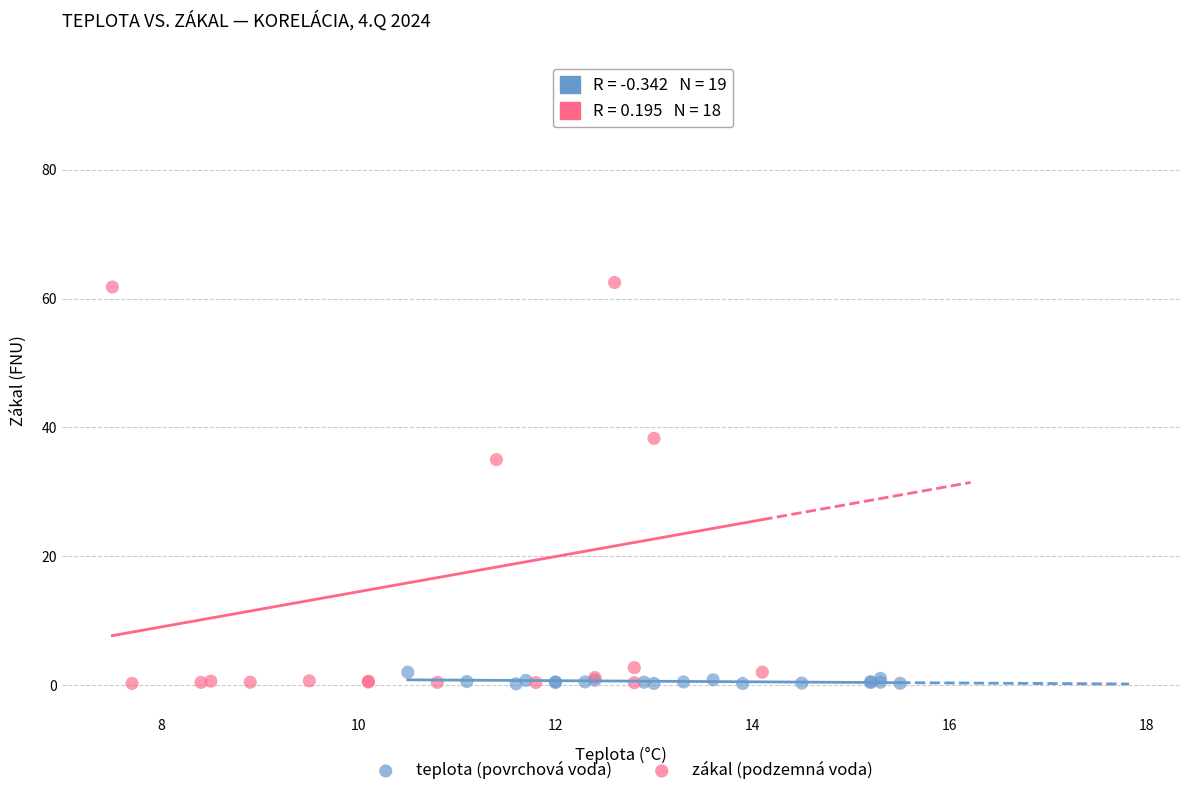

Which series has the largest Y range (max minus min)?

zákal (podzemná voda)